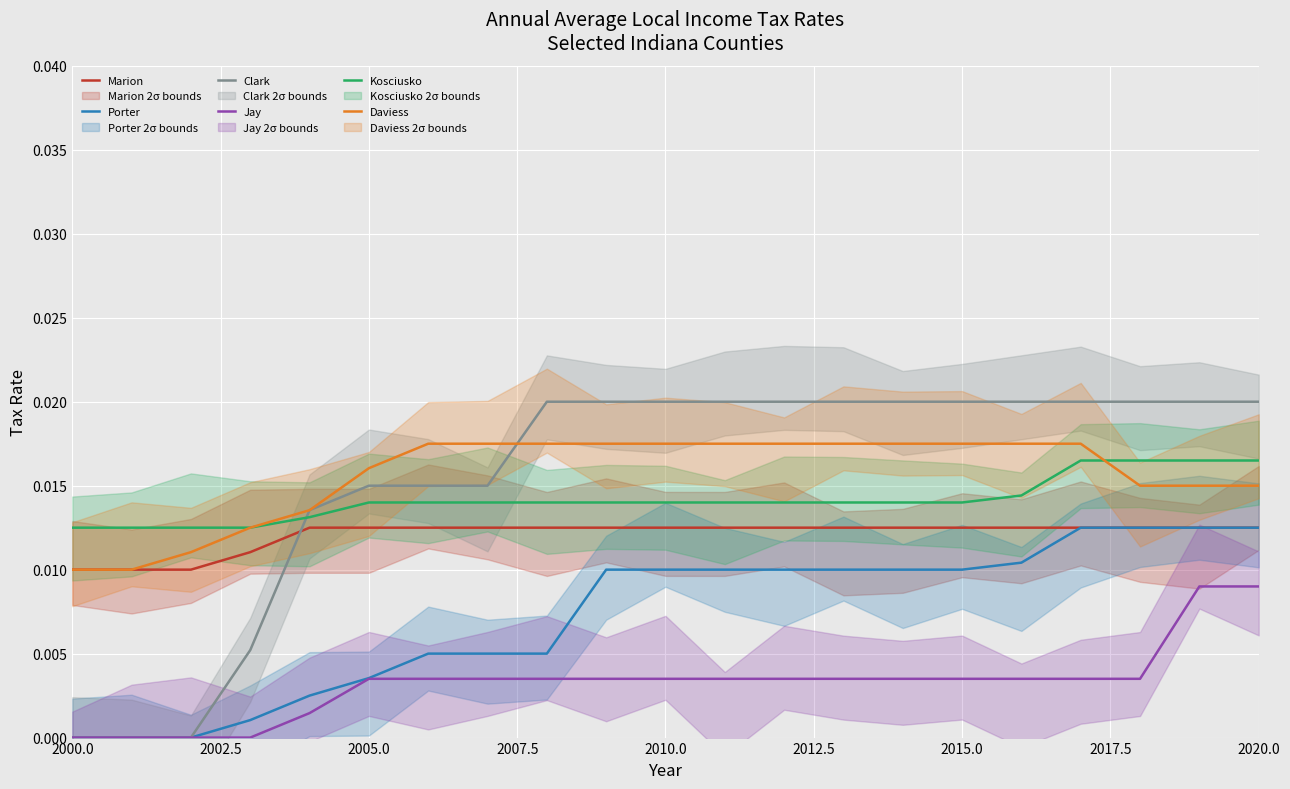

Where is Porter nearest to the value 0?

2000.0